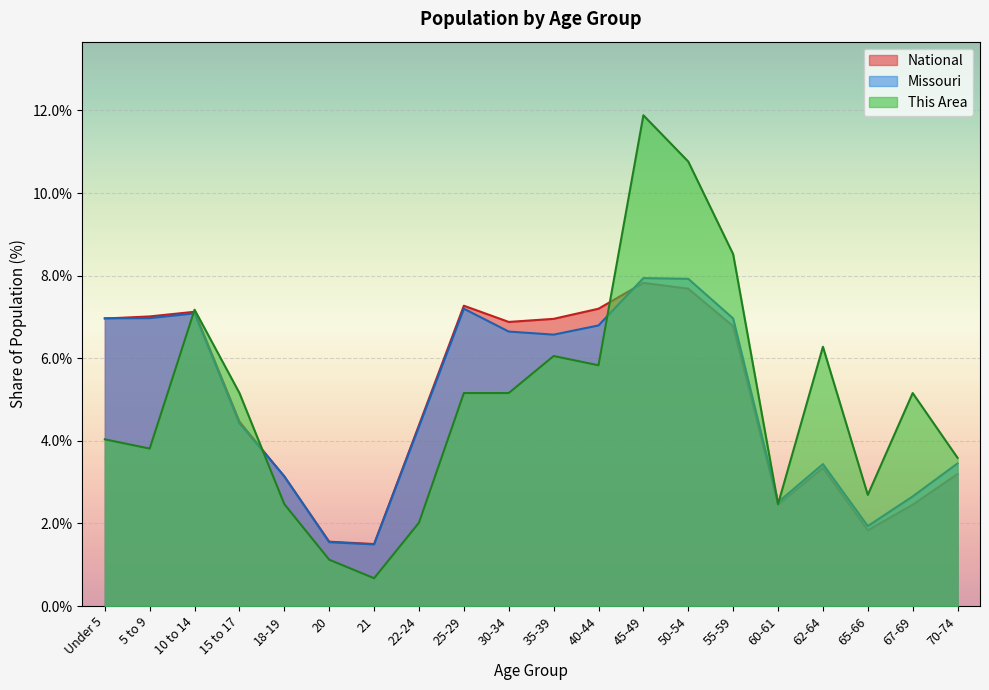

How many values in the Missouri series are below 6?

10